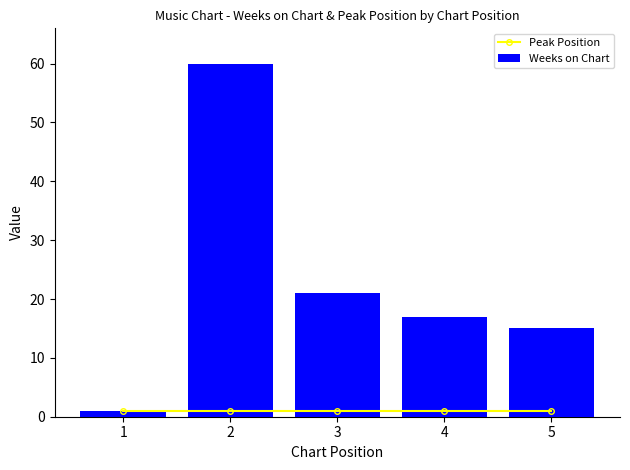

Is the value of Peak Position at 5 greater than the value of Weeks on Chart at 5?

No